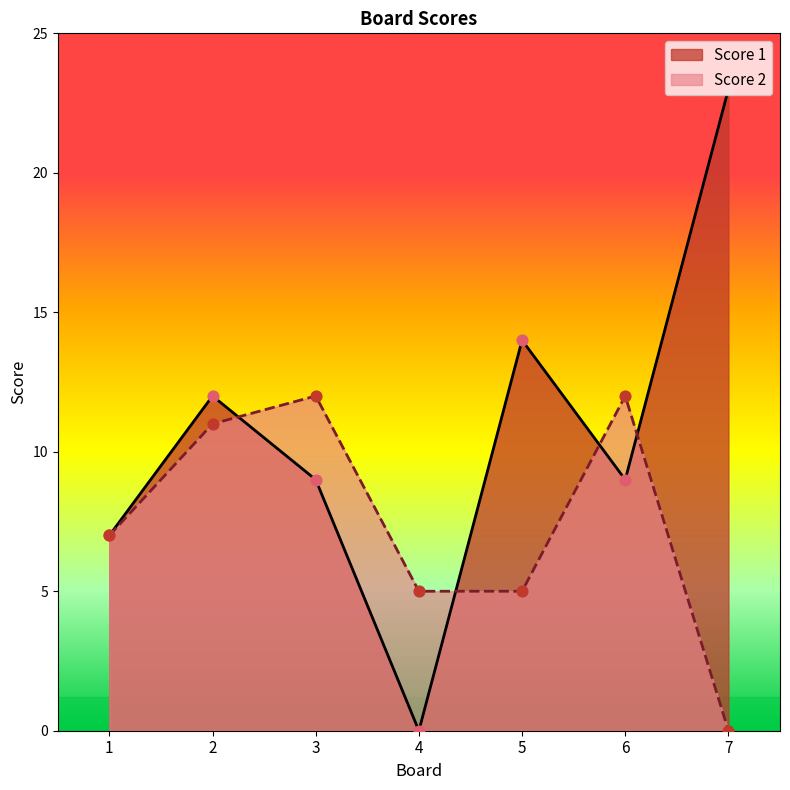

Is the value of Score 2 at 7 greater than the value of Score 1 at 7?

No